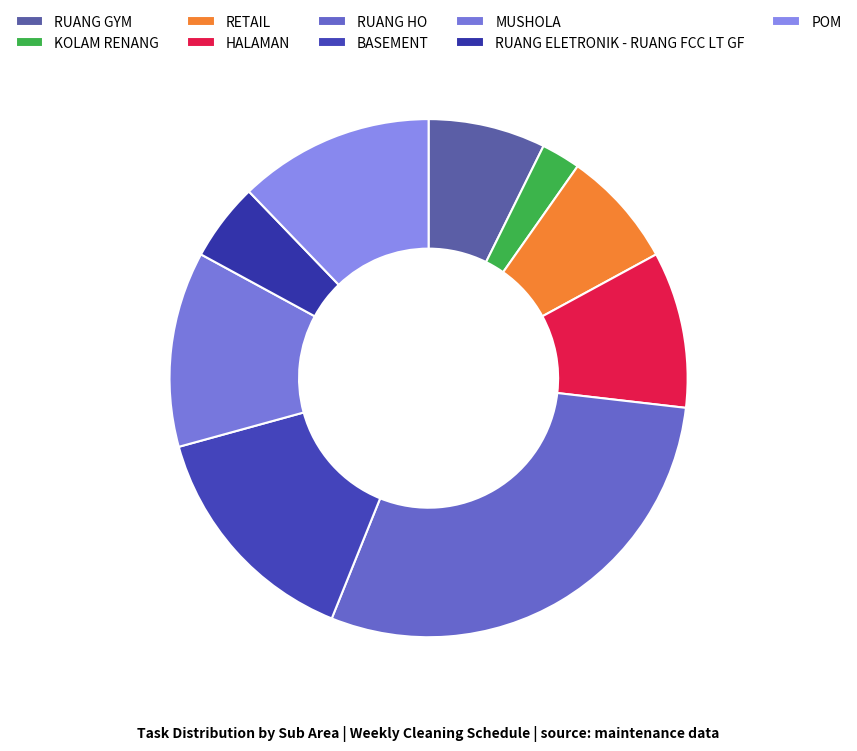

Is the sum of RUANG ELETRONIK - RUANG FCC LT GF and MUSHOLA greater than half?

No